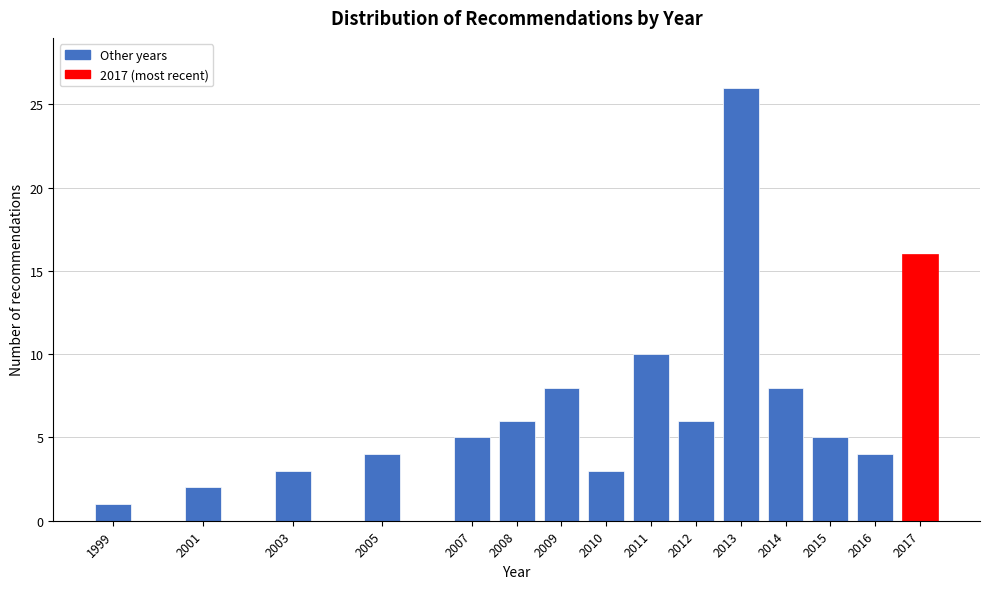

Reading left to right, list all the values displayed in this chart.

1999=1	2001=2	2003=3	2005=4	2007=5	2008=6	2009=8	2010=3	2011=10	2012=6	2013=26	2014=8	2015=5	2016=4	2017=16